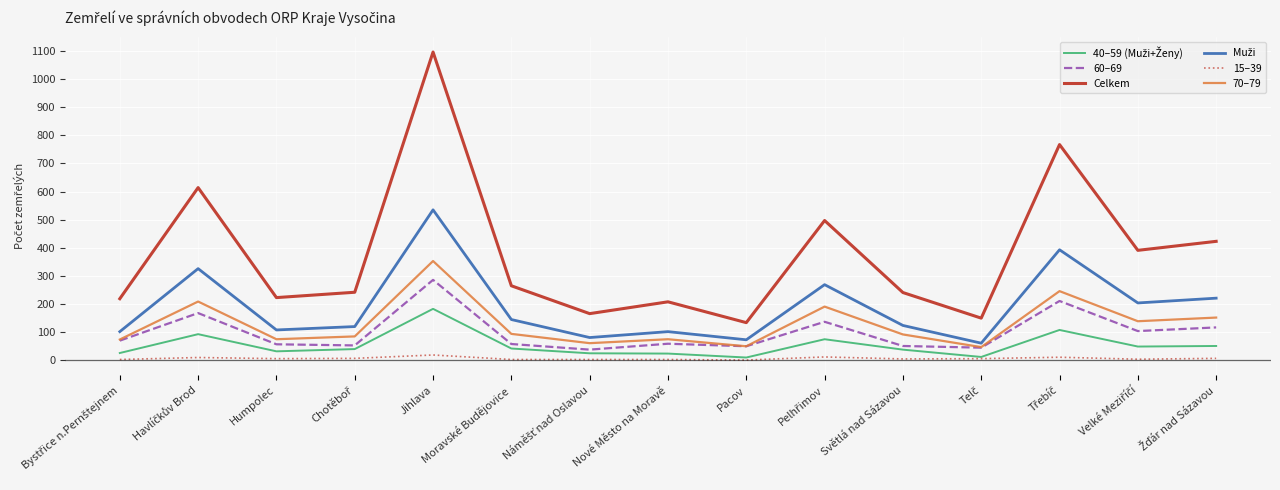

At which category does Celkem reach its first local valley?

Humpolec